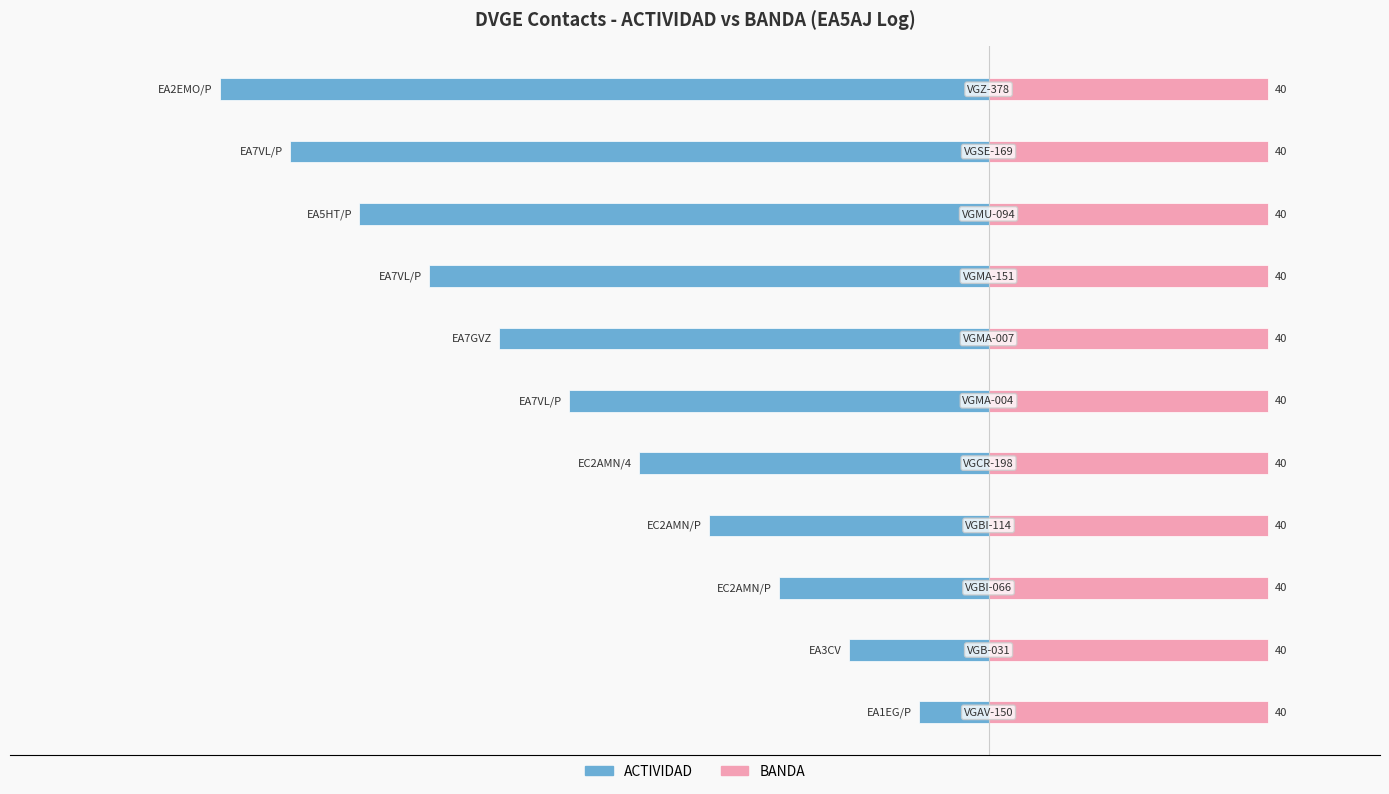

Read the ACTIVIDAD value at 10.

-5.5